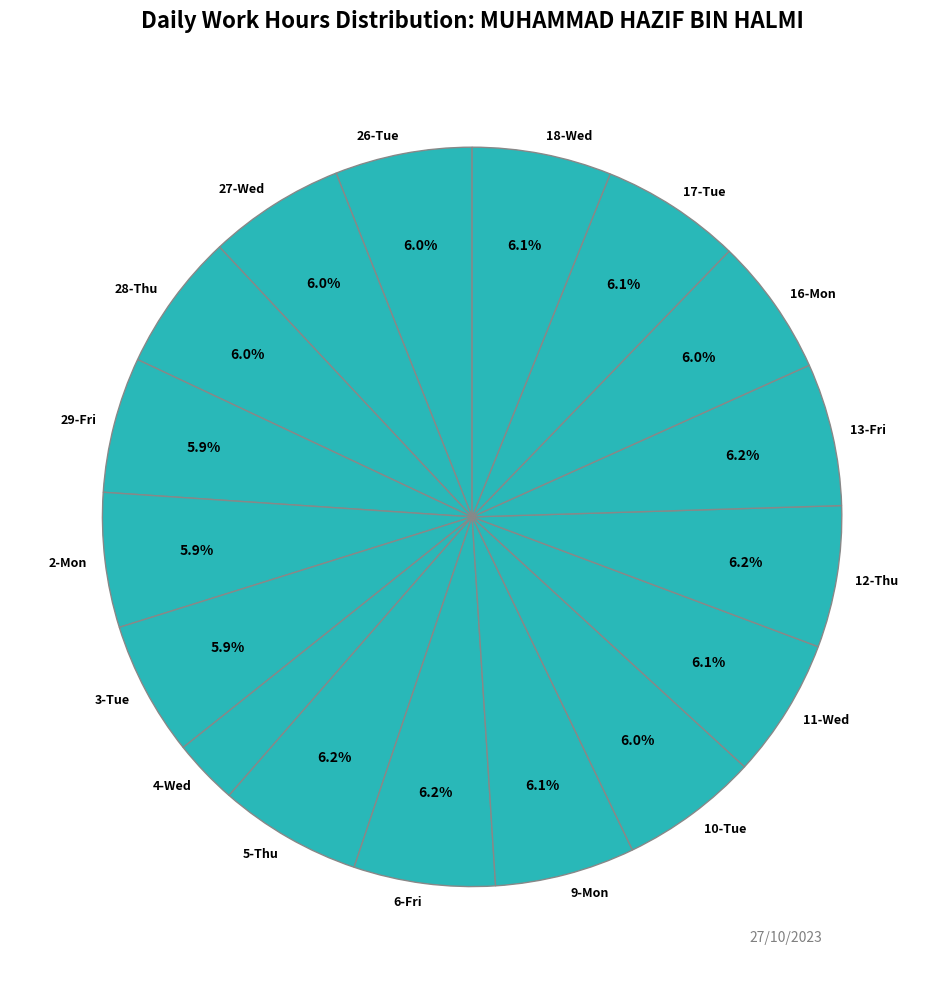

To the nearest percent, what portion does 10-Tue represent?

6%